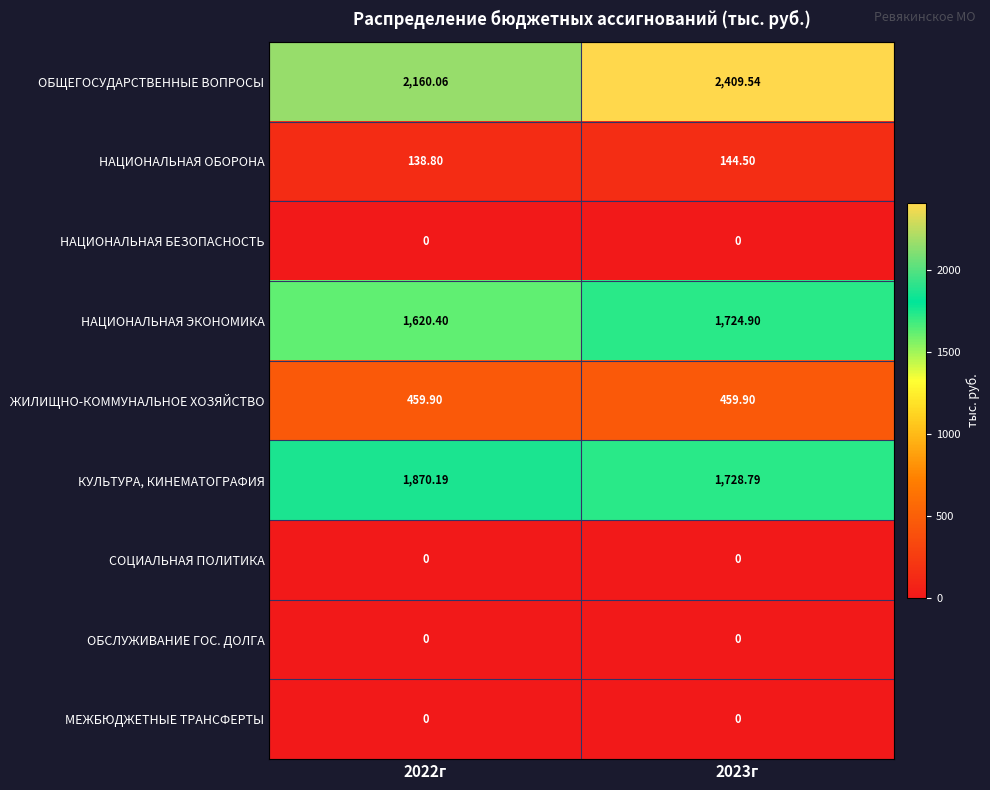

At which category is the sum across all series the highest?

2023г